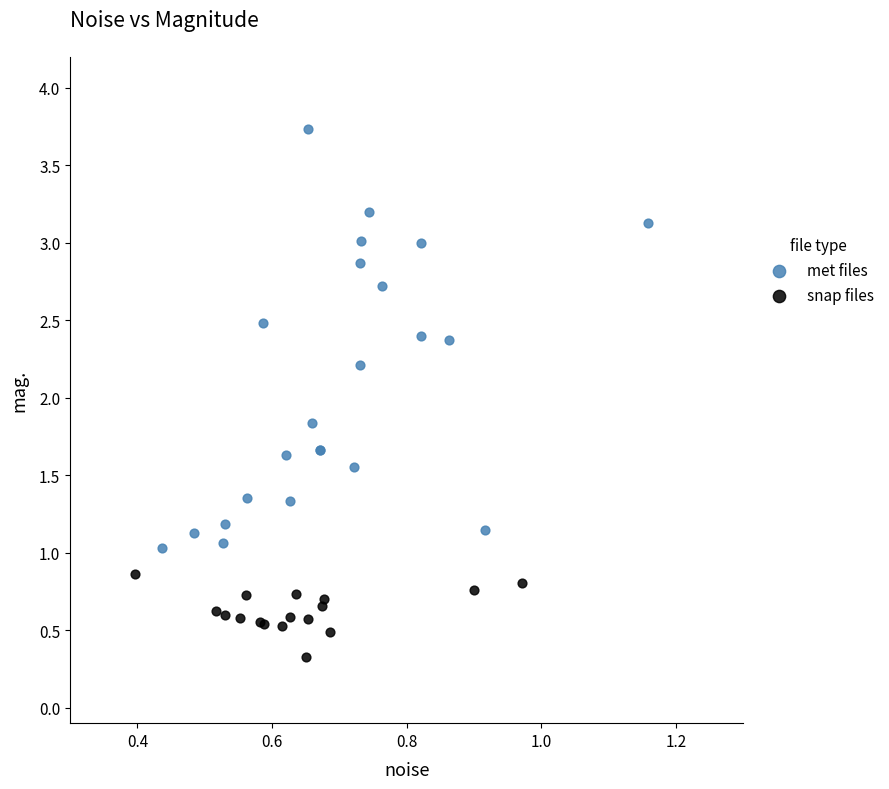

What are all the series names shown in the legend?

met files, snap files